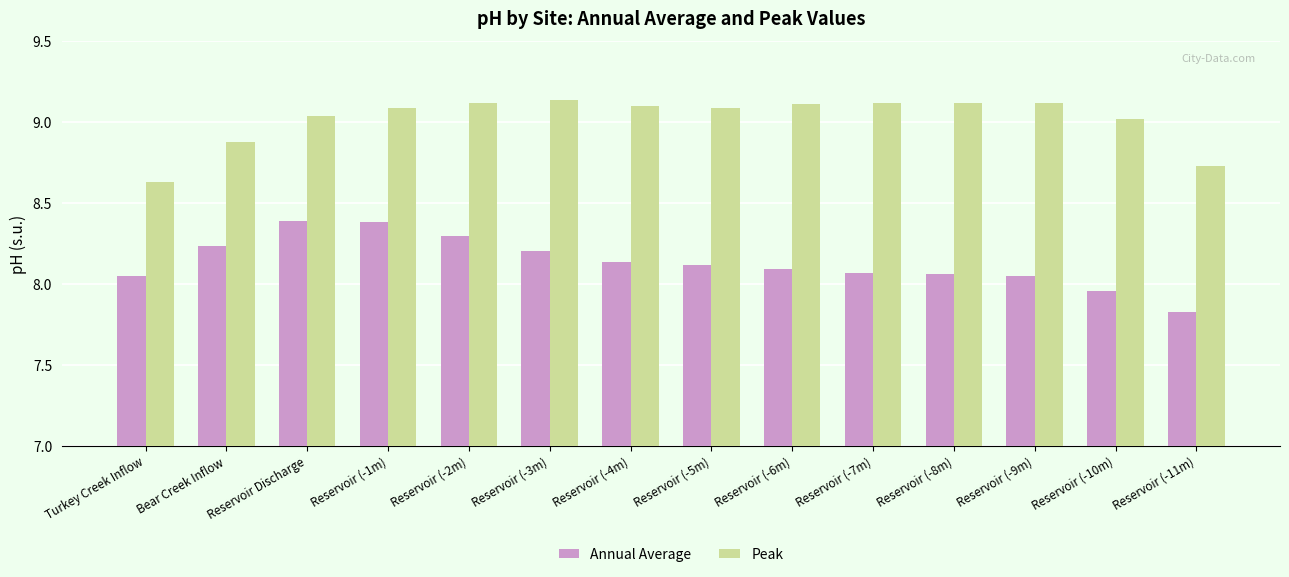

What is the difference between the second highest and minimum values in the Annual Average series?

0.6